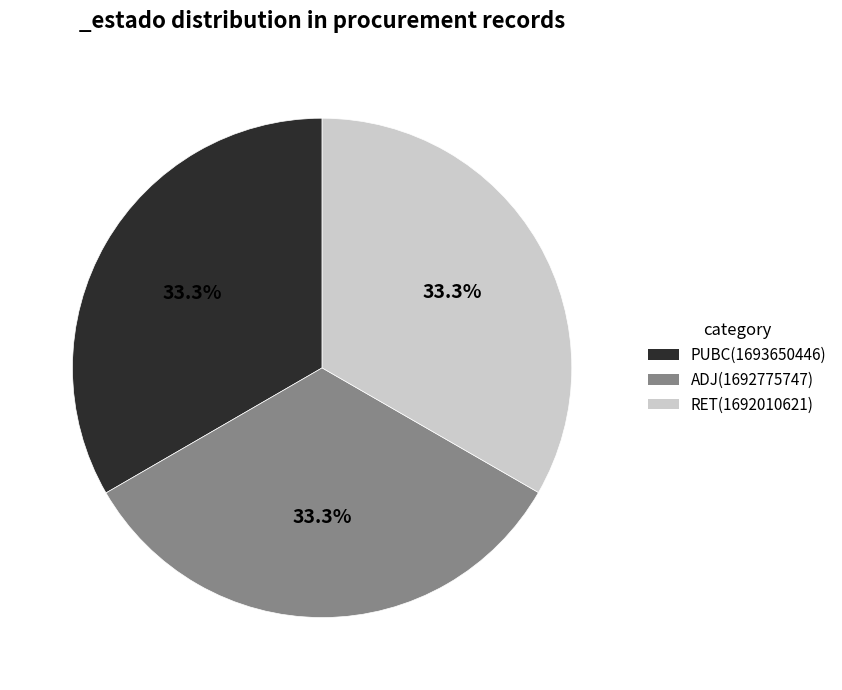

What is the total percentage of ADJ and RET?

66.7%